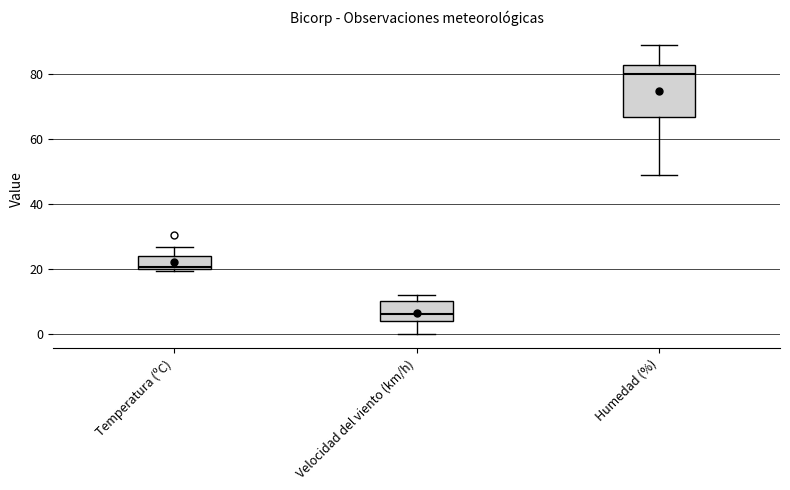

Where is the lower edge of the box for Temperatura (ºC) on the y-axis? The values are not printed on the chart, so give them approximately, as read against the axis.

20